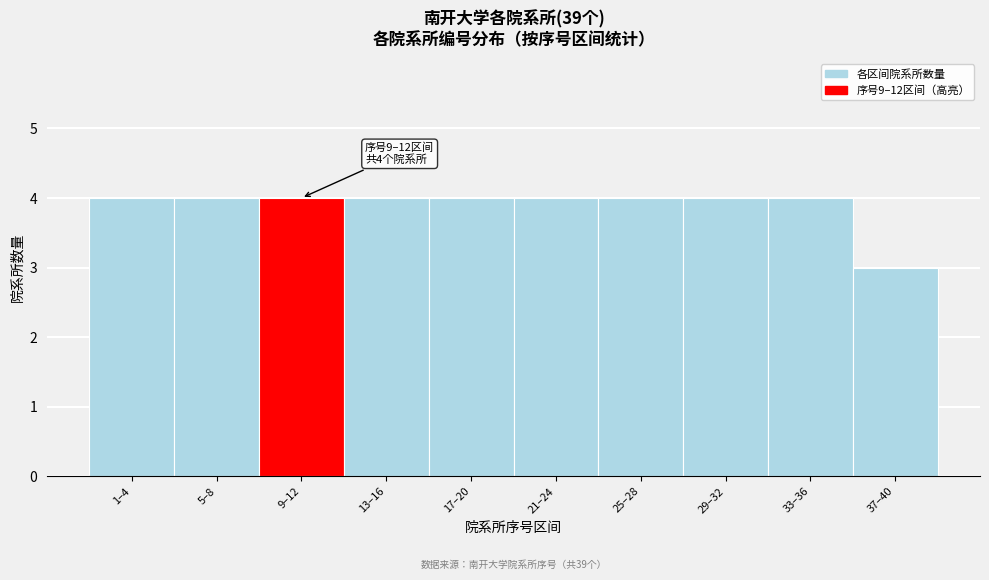

Reading right to left, transcribe all the data shown in this chart.

37–40=3	33–36=4	29–32=4	25–28=4	21–24=4	17–20=4	13–16=4	9–12=4	5–8=4	1–4=4